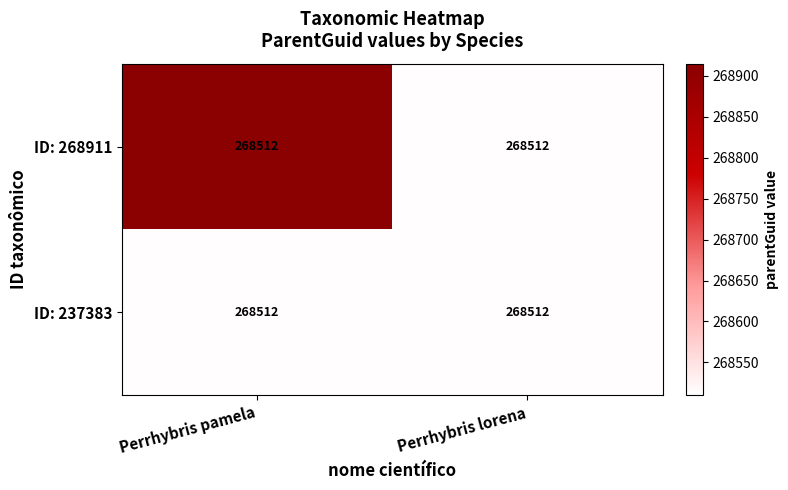

How many series are shown in this chart?

2